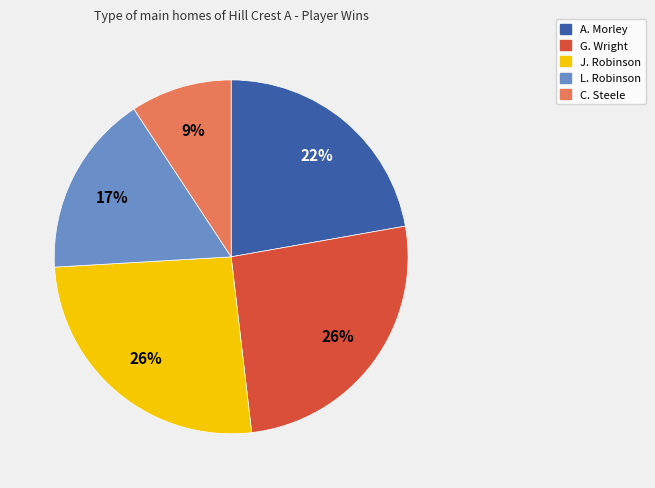

Do J. Robinson and L. Robinson together represent more than half of the pie?

No